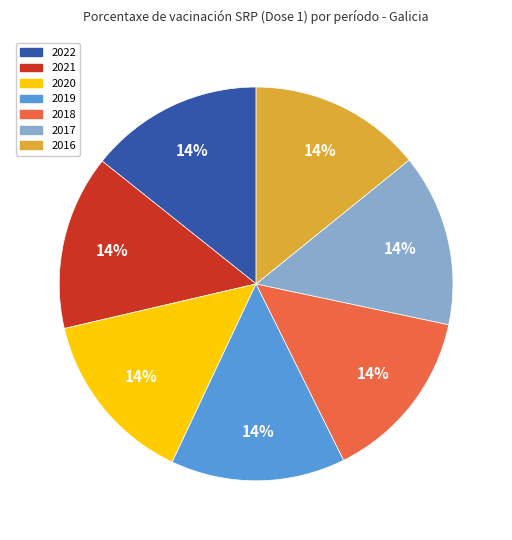

What is the ratio of the value at 2016 to the value at 2022?

1.0